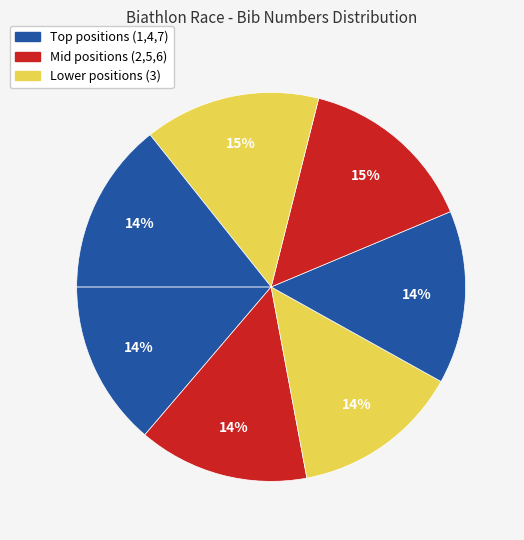

How many segments does this pie chart have?

7